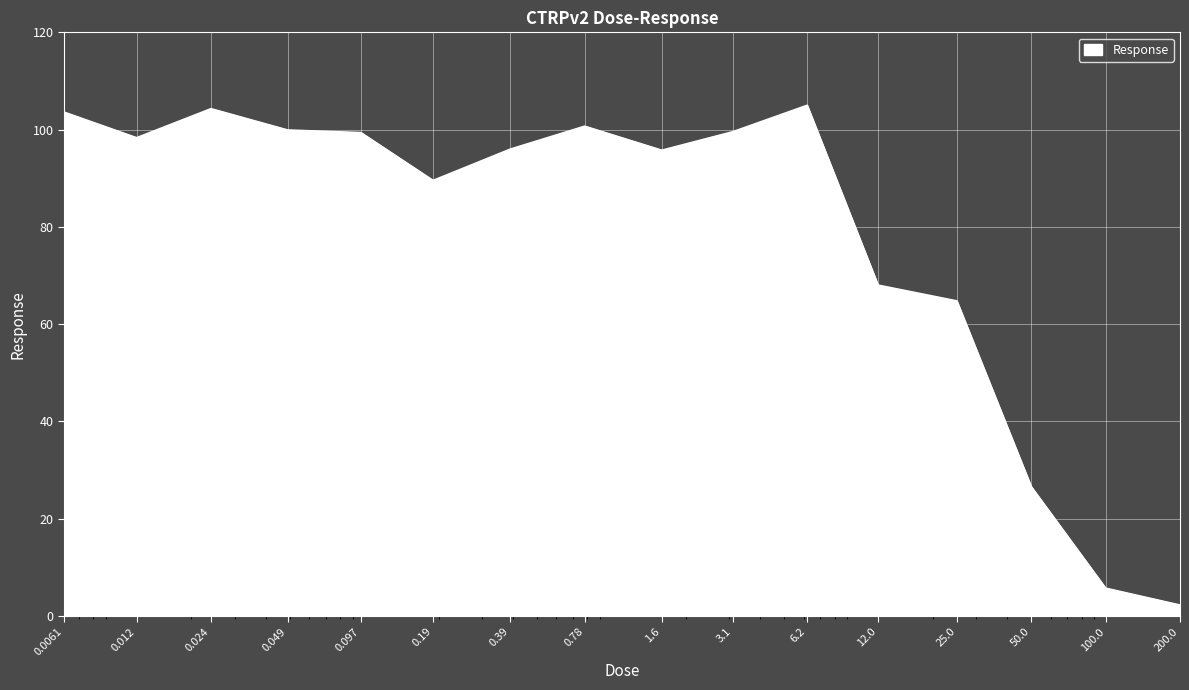

What is the difference between the maximum and minimum values?

102.7